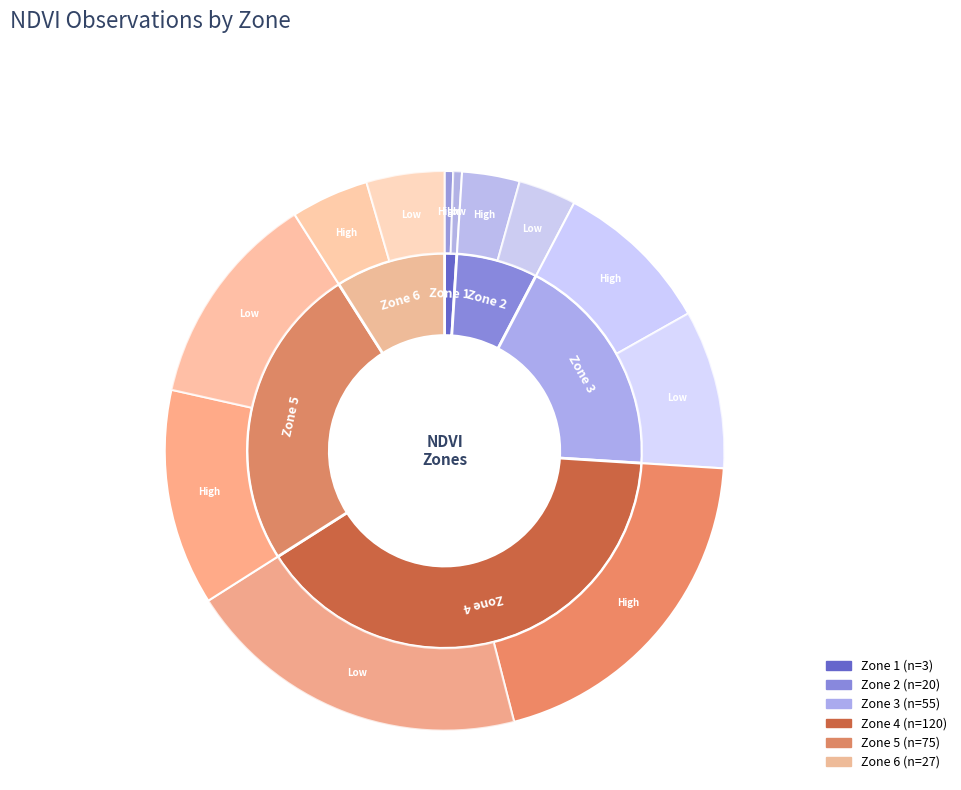

How many slices are in this pie chart?

6